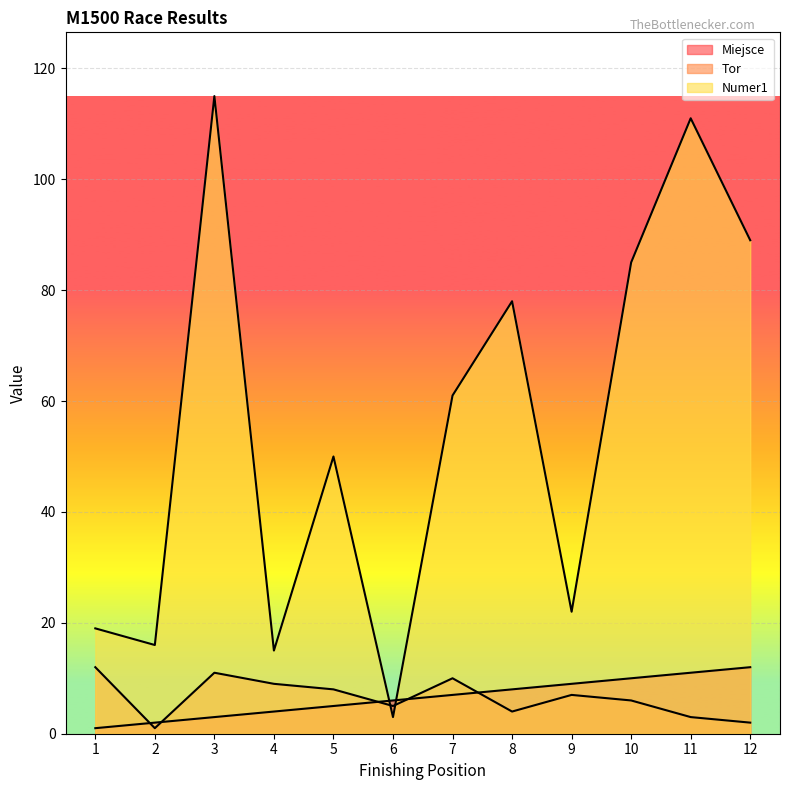

What is the total value across all series at 9?

38